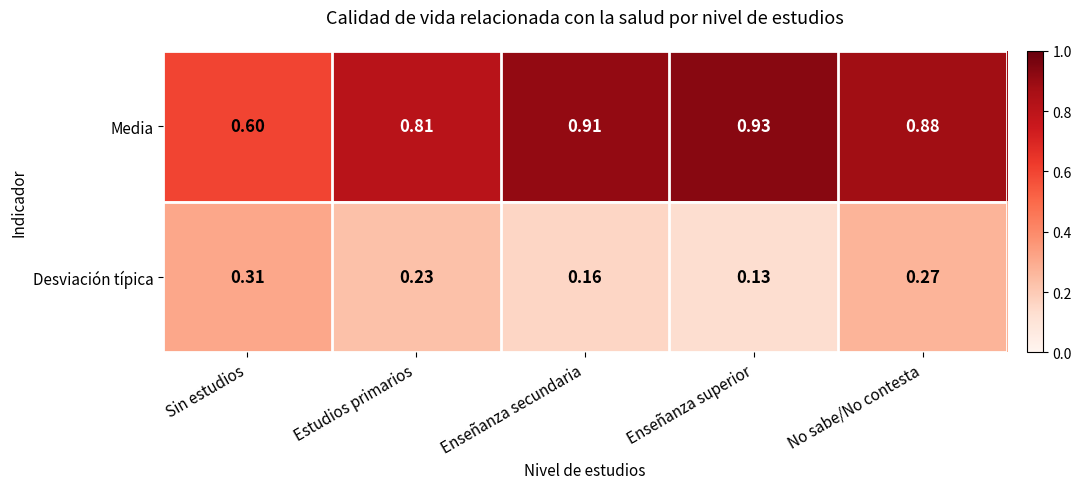

How many series are shown in this chart?

2